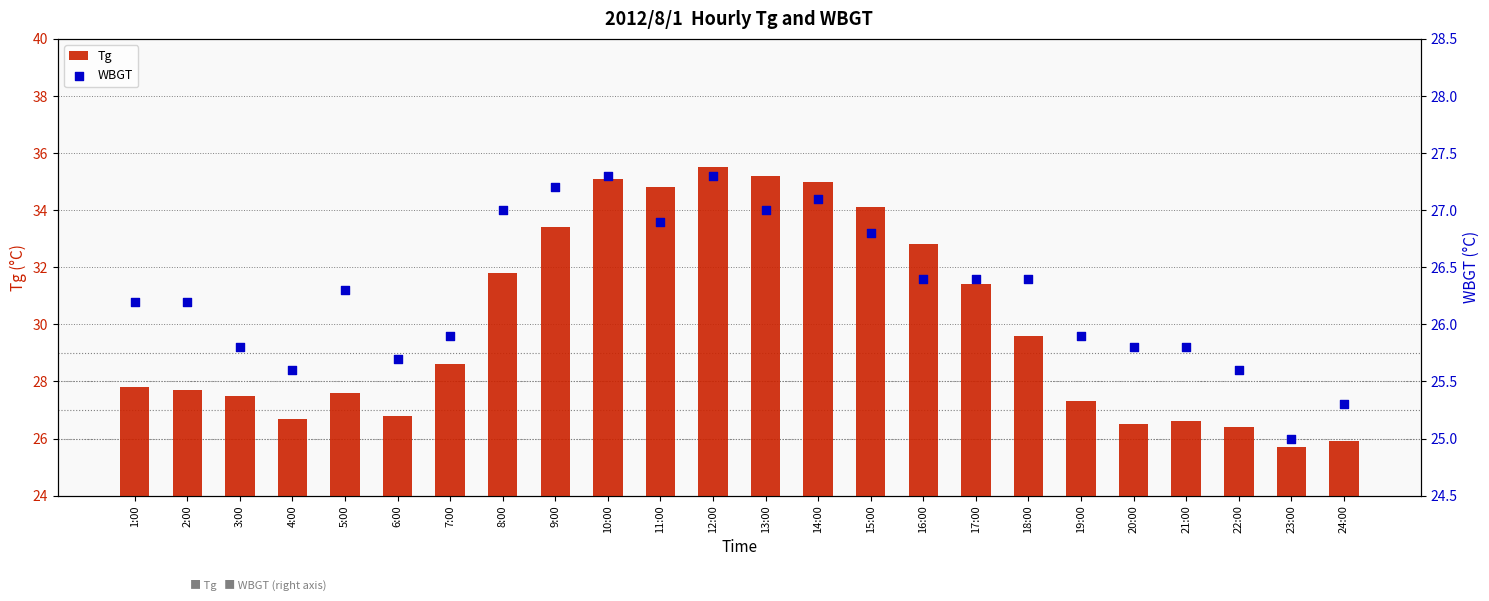

At which category is the sum across all series the highest?

12:00